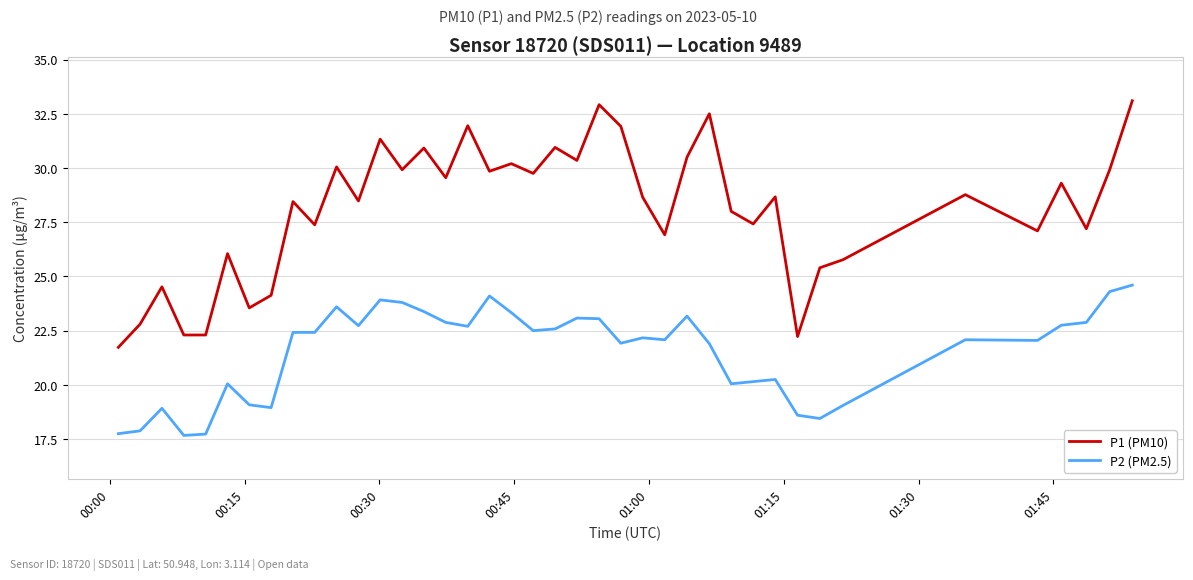

True or false: P2 (PM2.5) and P1 (PM10) intersect in this chart.

False